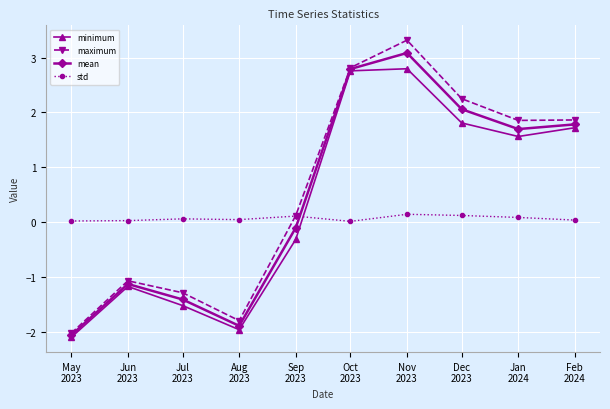

How many values in minimum are above zero?

5